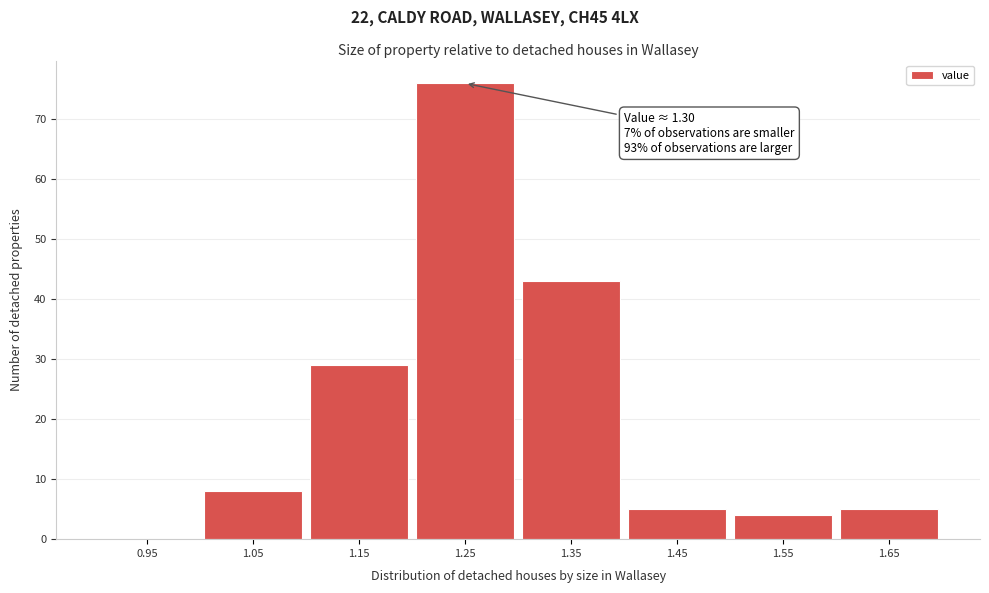

Reading left to right, list all the values displayed in this chart.

0.95=0	1.05=8	1.15=29	1.25=76	1.35=43	1.45=5	1.55=4	1.65=5